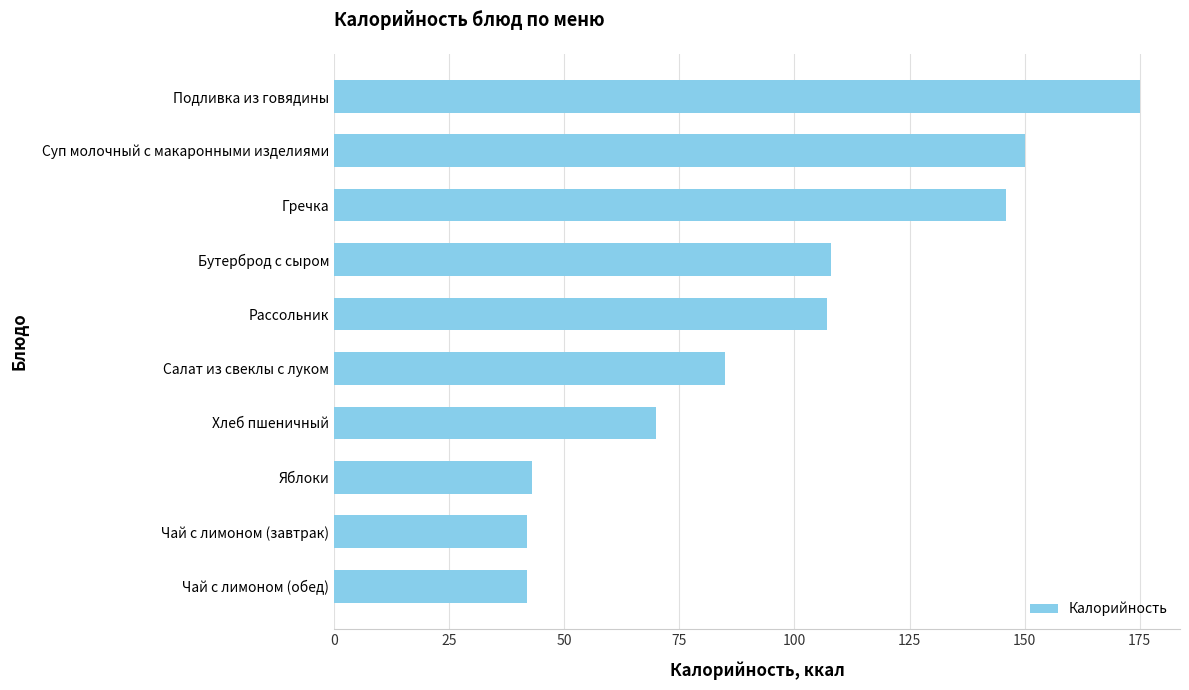

What is the average value?

97